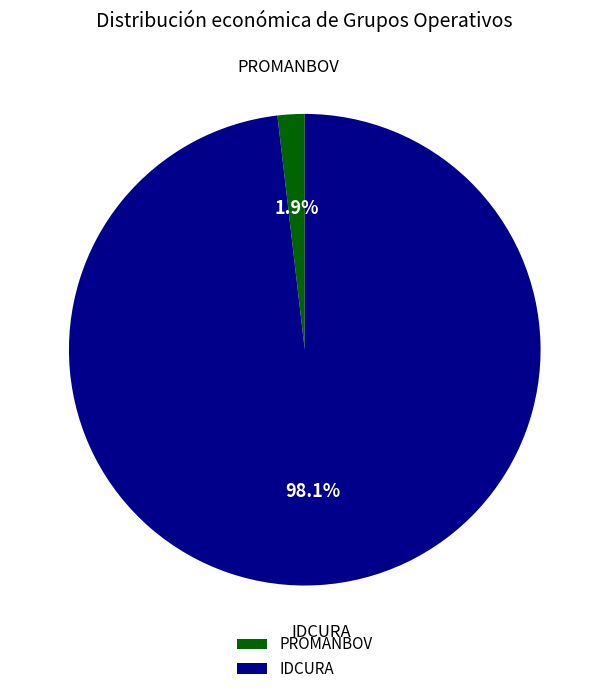

Between PROMANBOV and IDCURA, which is larger?

IDCURA